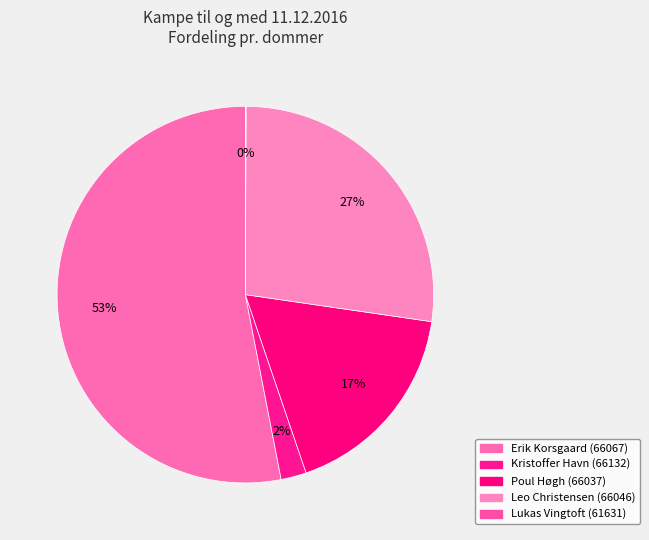

Which has a higher value, Erik Korsgaard (66067) or Kristoffer Havn (66132)?

Erik Korsgaard (66067)